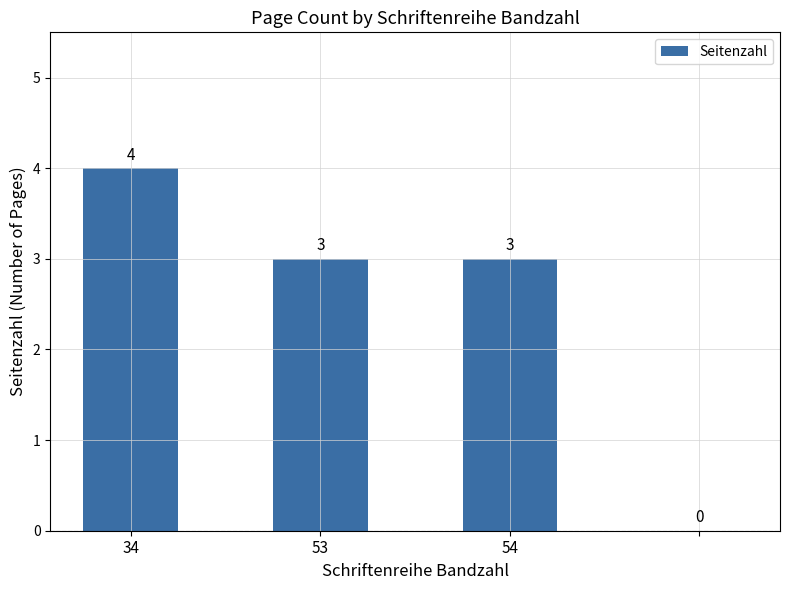

Are the bars horizontal?

No